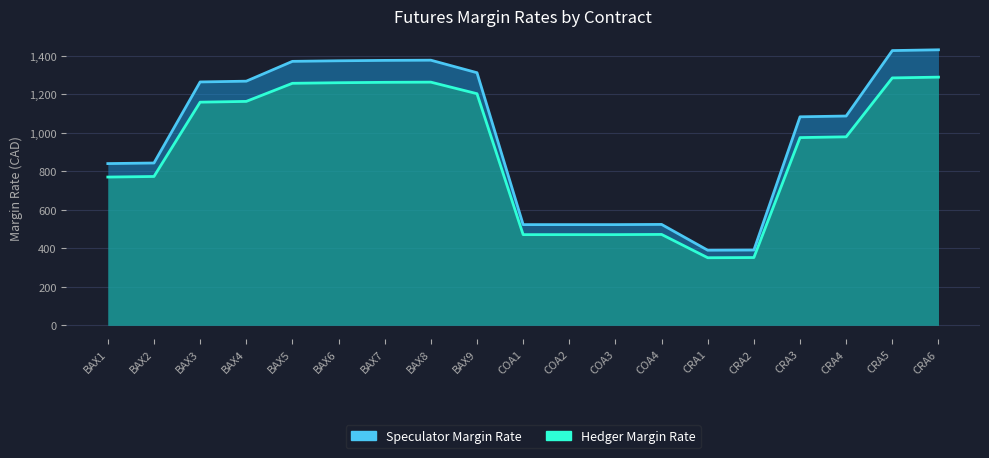

What position from the left is BAX6?

6